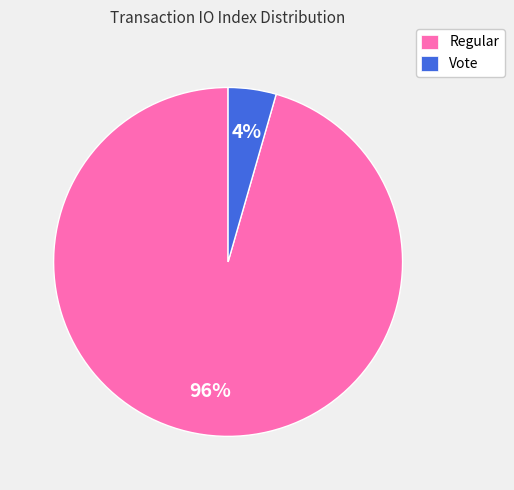

To the nearest percent, what is the average slice percentage?

50%